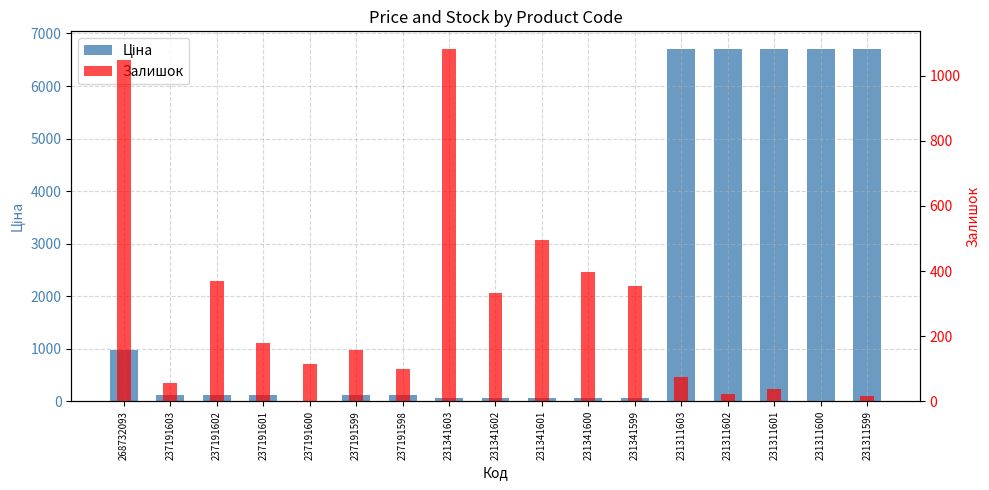

Between 237191602 and 237191598, which is larger?

237191602